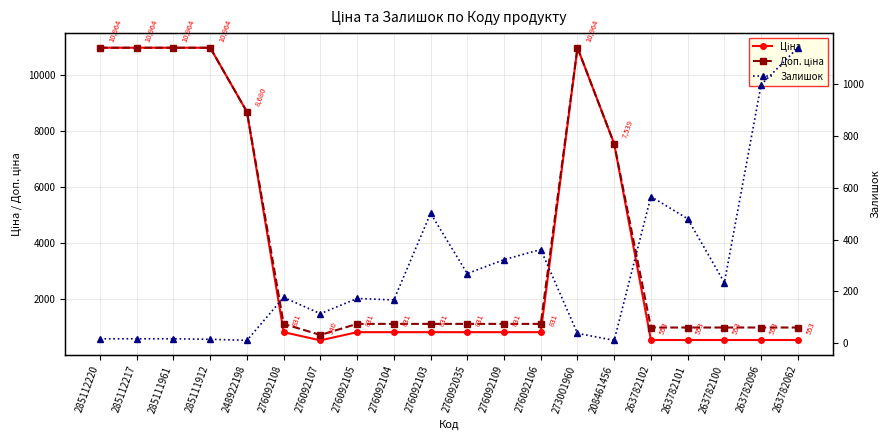

Which series changed the most between 285112217 and 276092106?

Ціна